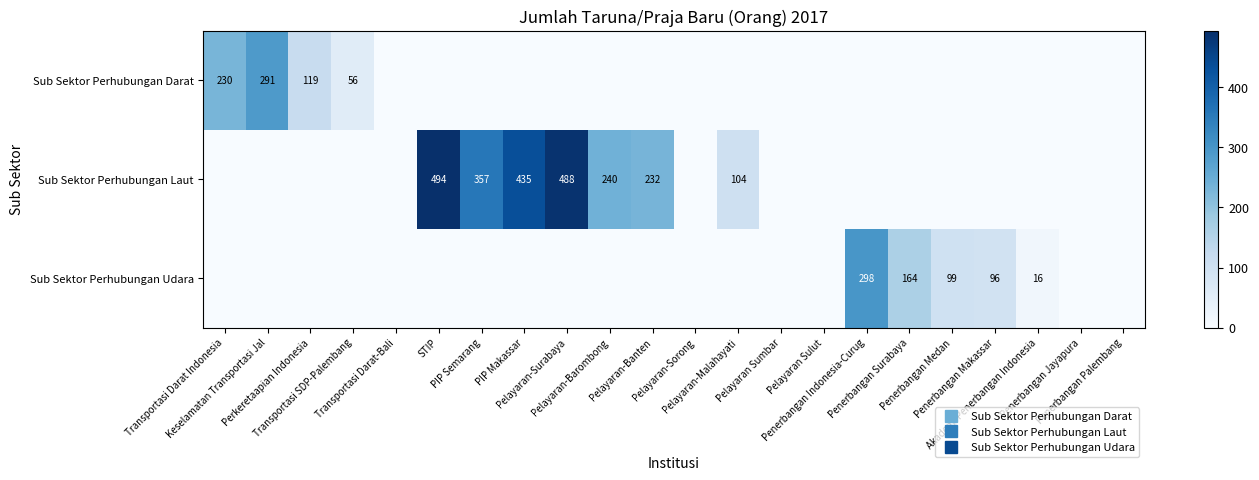

What is the highest value of the Sub Sektor Perhubungan Udara series?

298